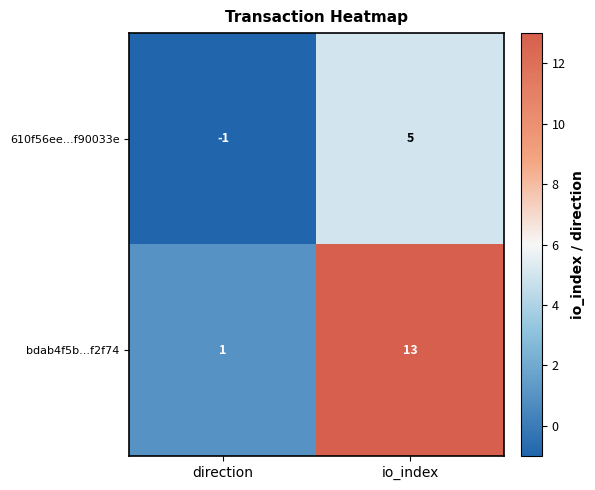

What is the sum of the 610f56ee...f90033e values at direction and io_index?

4